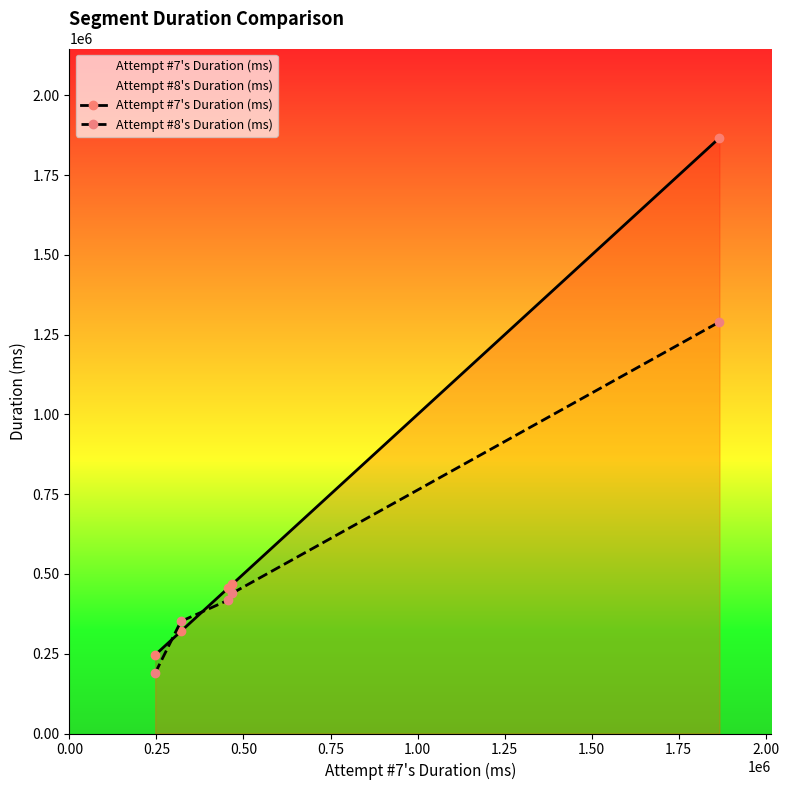

True or false: Attempt #7's Duration (ms) and Attempt #8's Duration (ms) cross at least once.

True